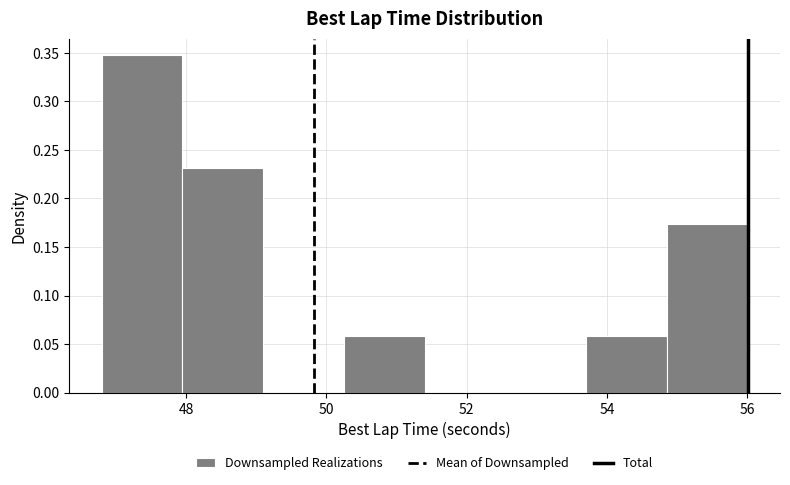

Reading left to right, transcribe this chart: for each bar, give the range it covers on the x-axis and its height. Neither the bar edges nor the heights are printed on the chart, so give them approximately, as read against the axes.

46.8 to 48.0: 0.345
48.0 to 49.0: 0.230
49.0 to 50.2: 0
50.2 to 51.4: 0.060
51.4 to 52.6: 0
52.6 to 53.8: 0
53.8 to 54.8: 0.060
54.8 to 56.0: 0.175